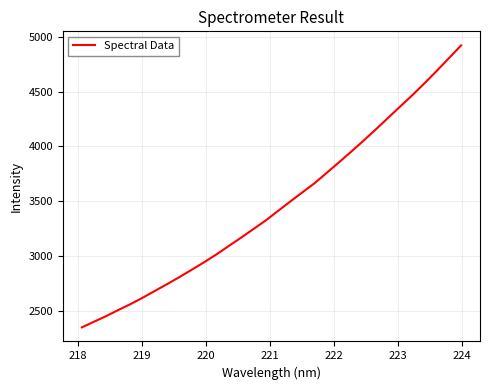

How many lines are shown in the chart?

1